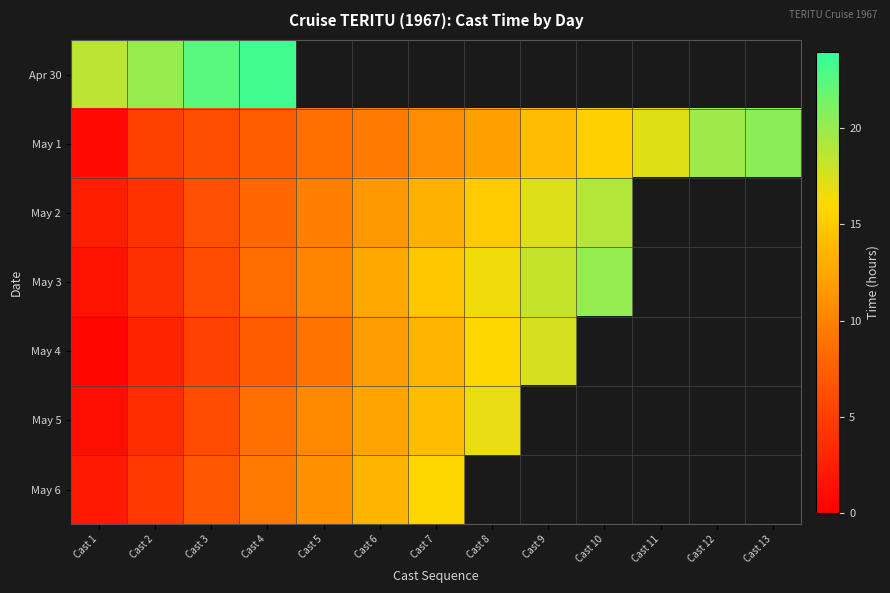

Which label corresponds to the largest value in the chart?

Cast 4